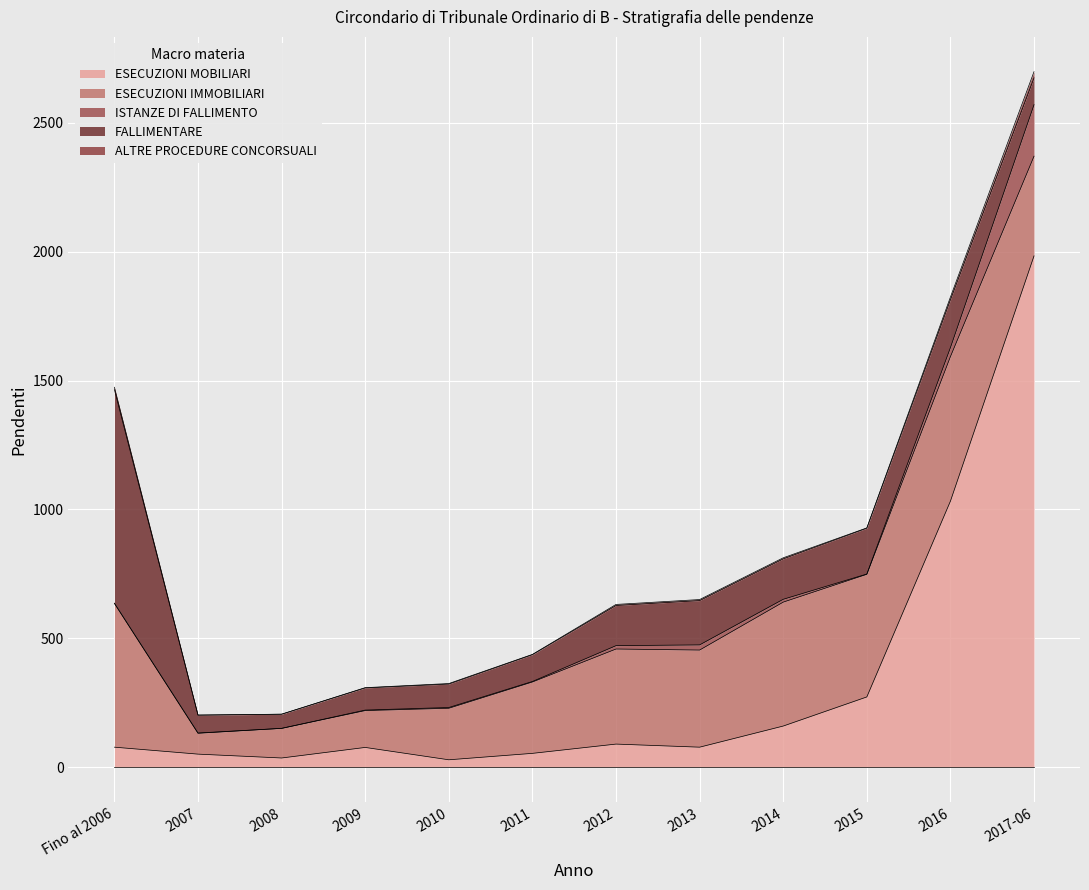

In ALTRE PROCEDURE CONCORSUALI, how many points are lower than both neighbors (excluding endpoints)?

3